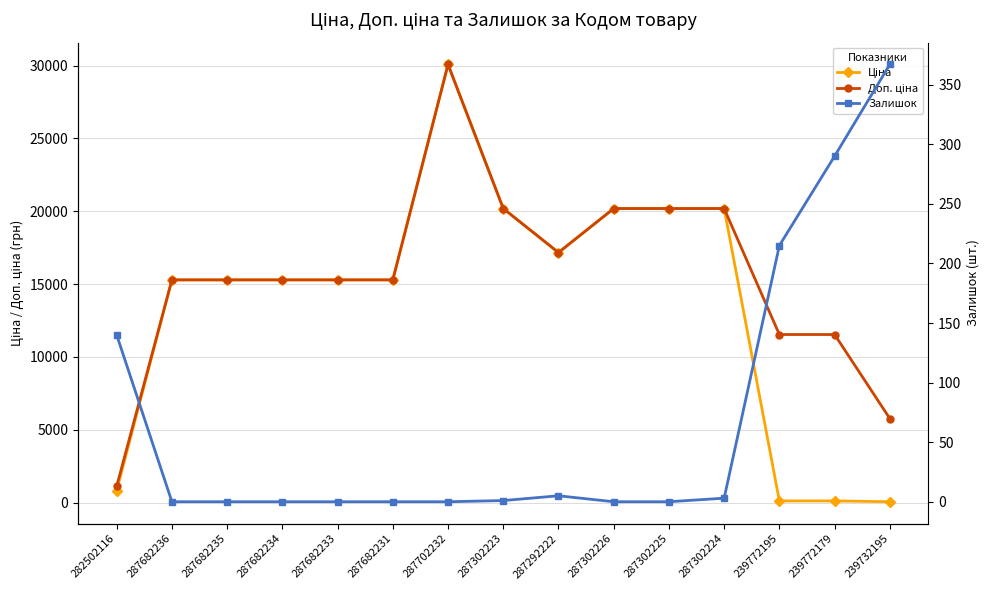

True or false: Доп. ціна has more than 1 points higher than both neighbors.

False